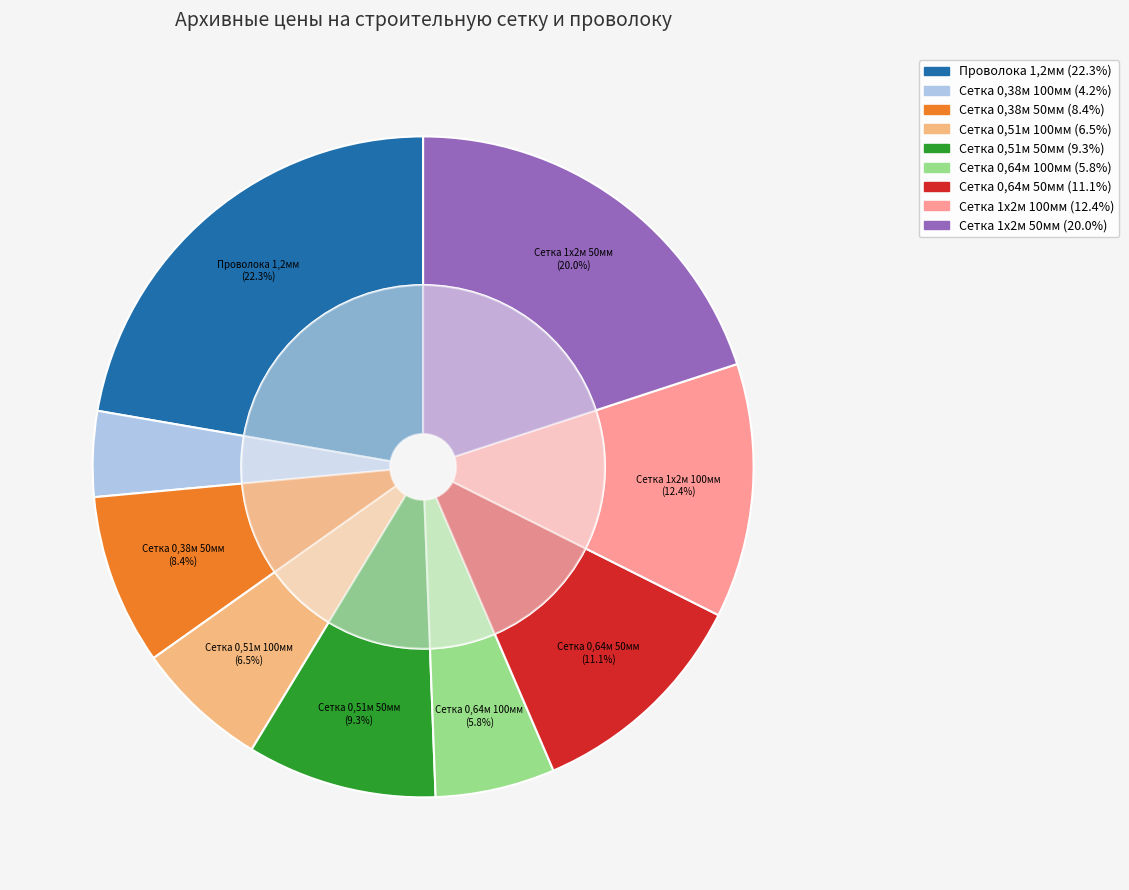

What is the ratio of the value at Сетка кладочная 1х2м 50х50мм D 3мм to the value at Сетка кладочная 1х2м 100х100мм D 3мм?

1.6